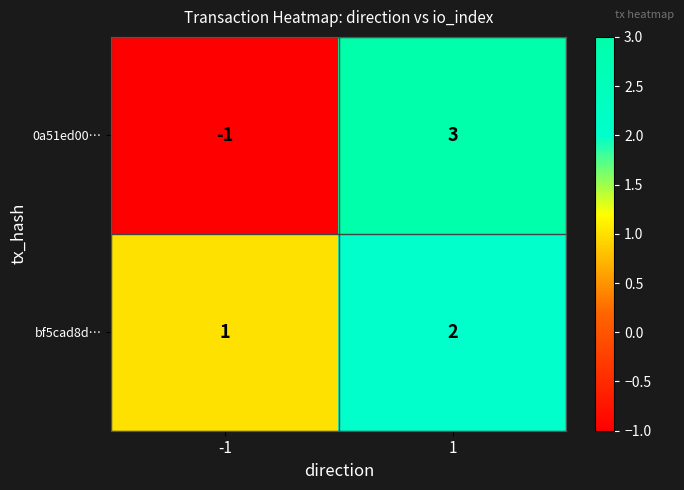

What is the difference between the highest and lowest values at -1?

2